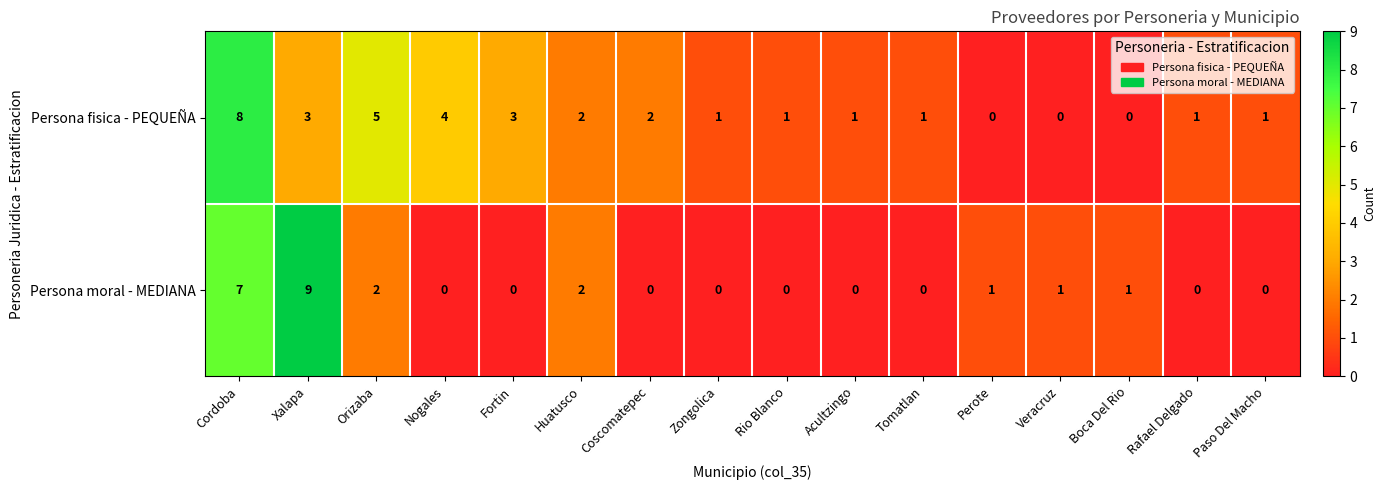

Which series has the widest spread of values?

Persona moral - MEDIANA